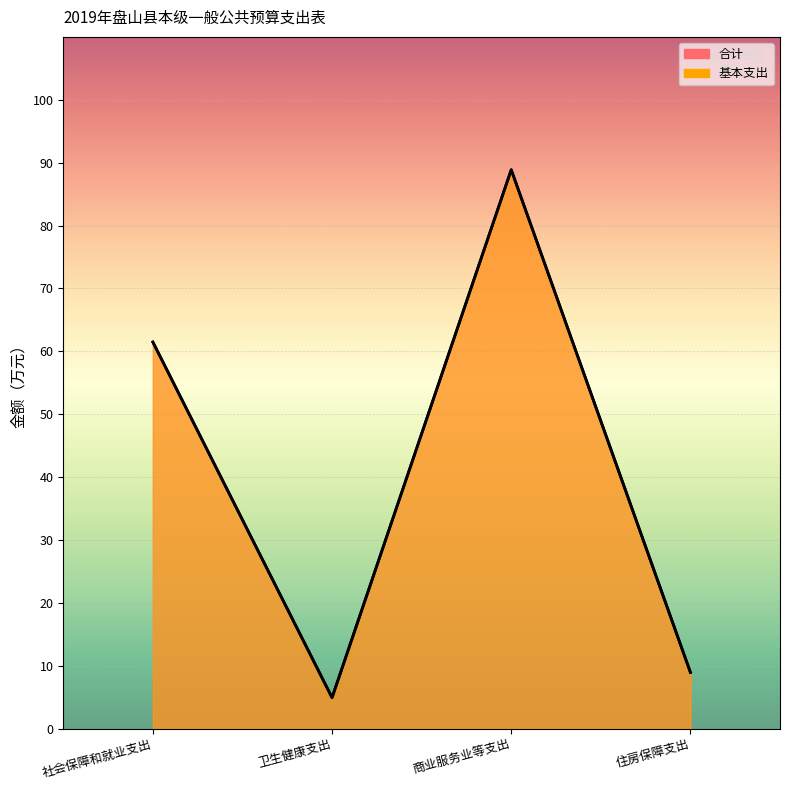

Is it true that 基本支出 equals 81.9 at 社会保障和就业支出?

False